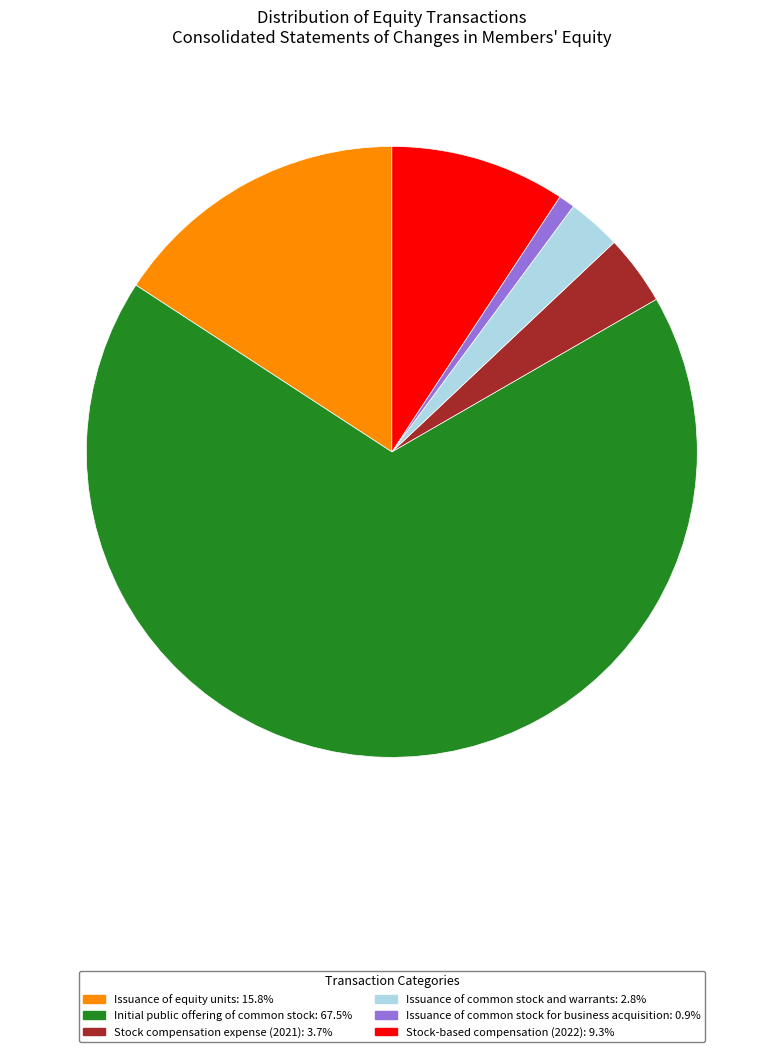

Combined, do Issuance of equity units and Stock compensation expense (2021) account for over 50%?

No